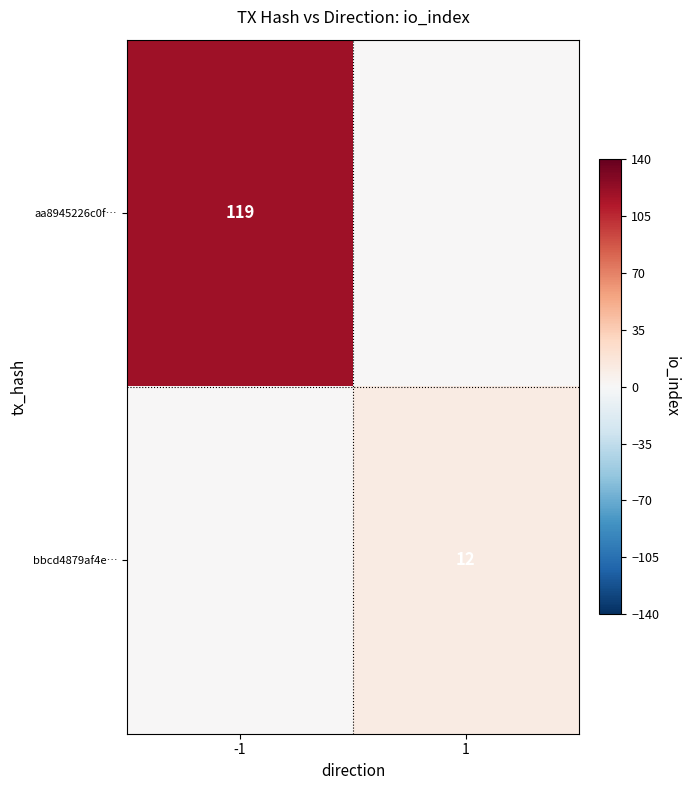

What is the spread (max minus min) of values at 1?

12